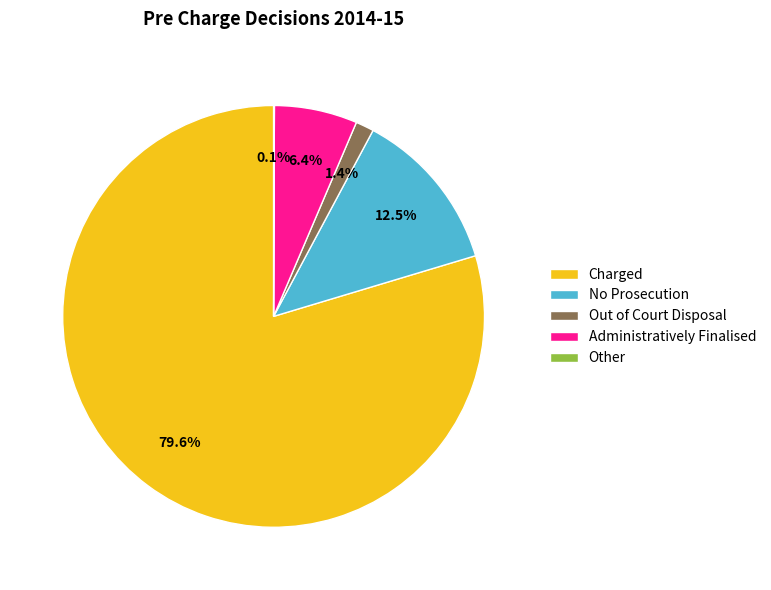

What is the largest slice in the pie chart?

Charged